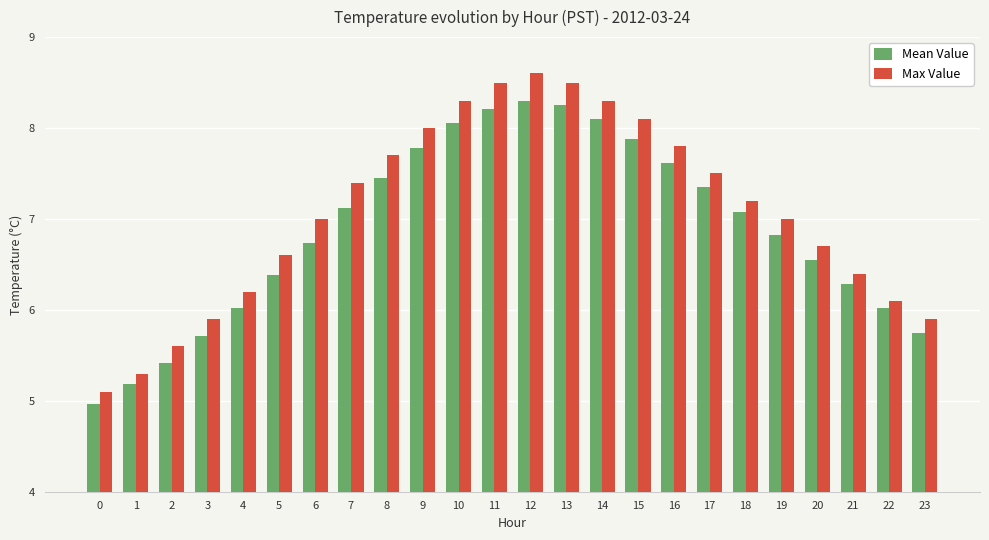

At how many categories does at least one series exceed 6?

19